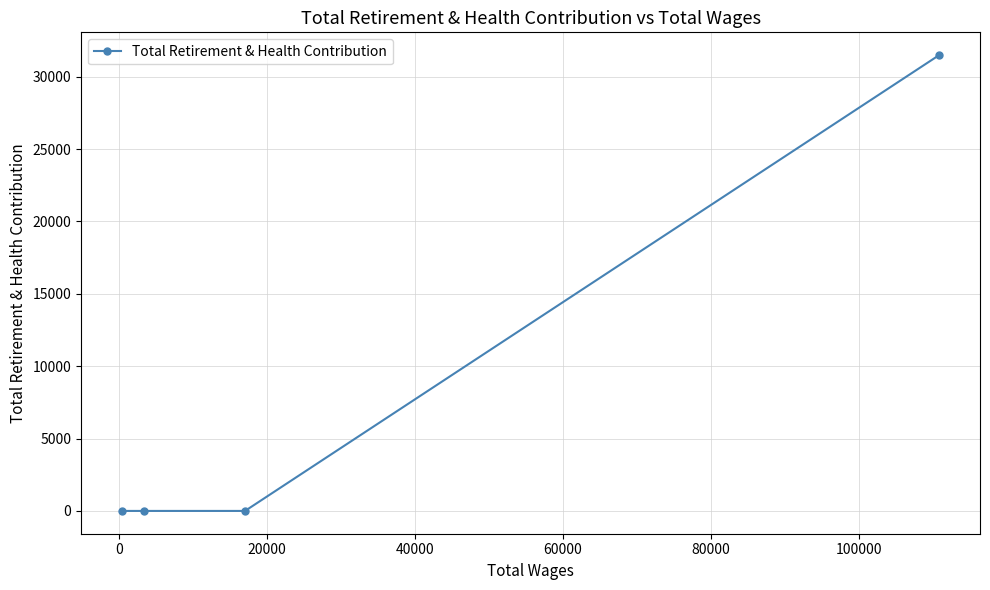

What is the sum of all values?

31495